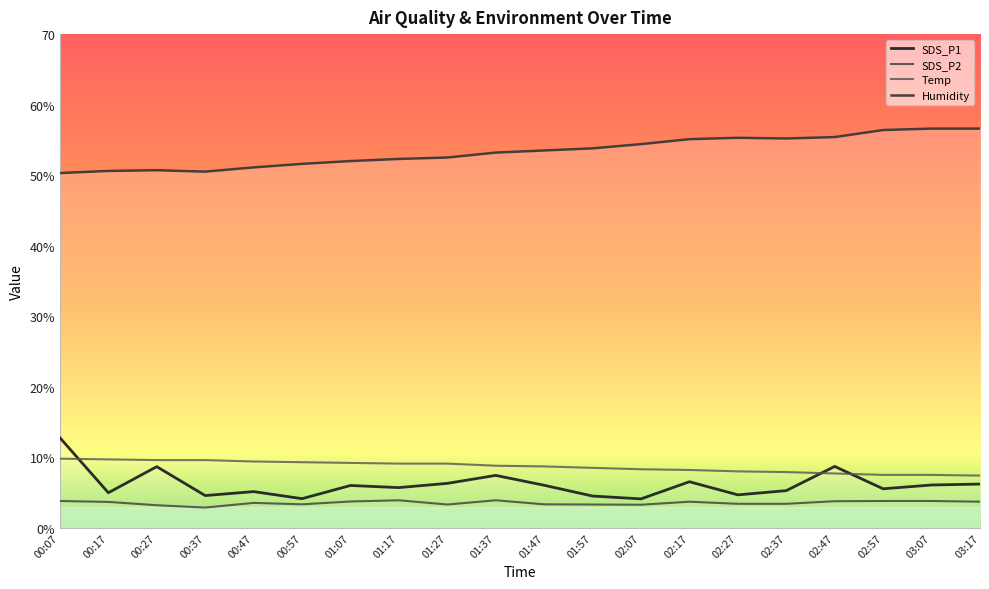

Which series has the largest total across all categories?

Humidity